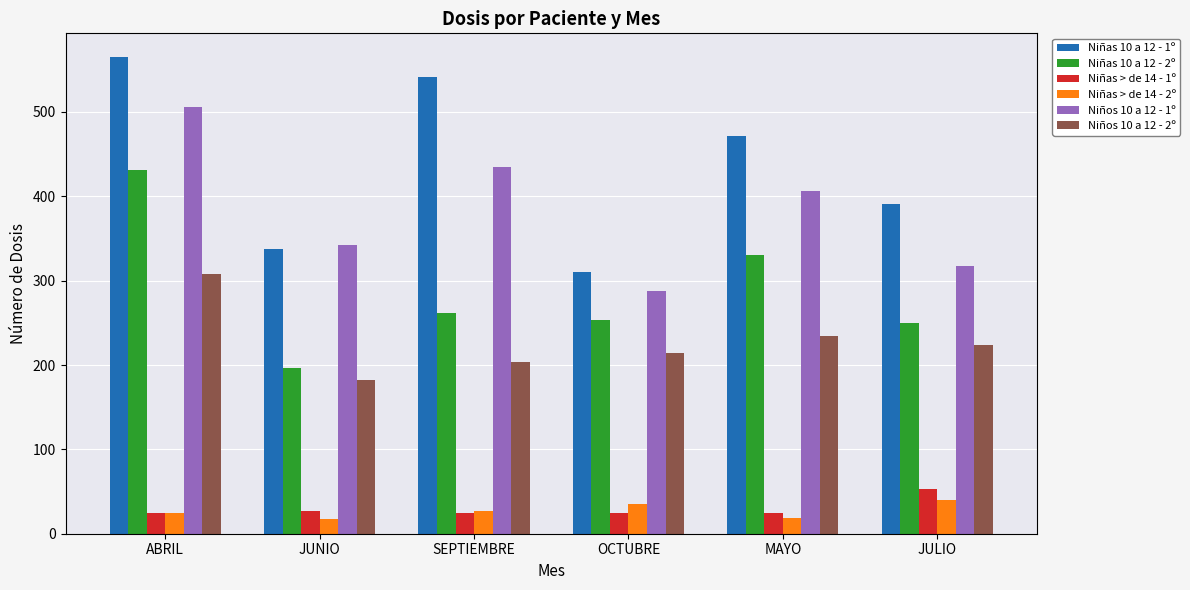

The value of Niños 10 a 12 - 1º at JULIO is 317. True or false?

True